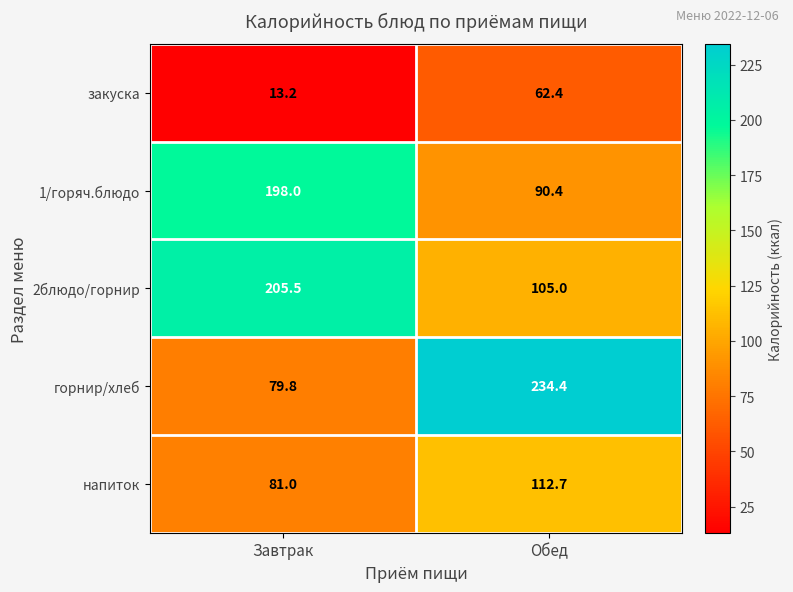

What is the smallest value displayed?

13.2